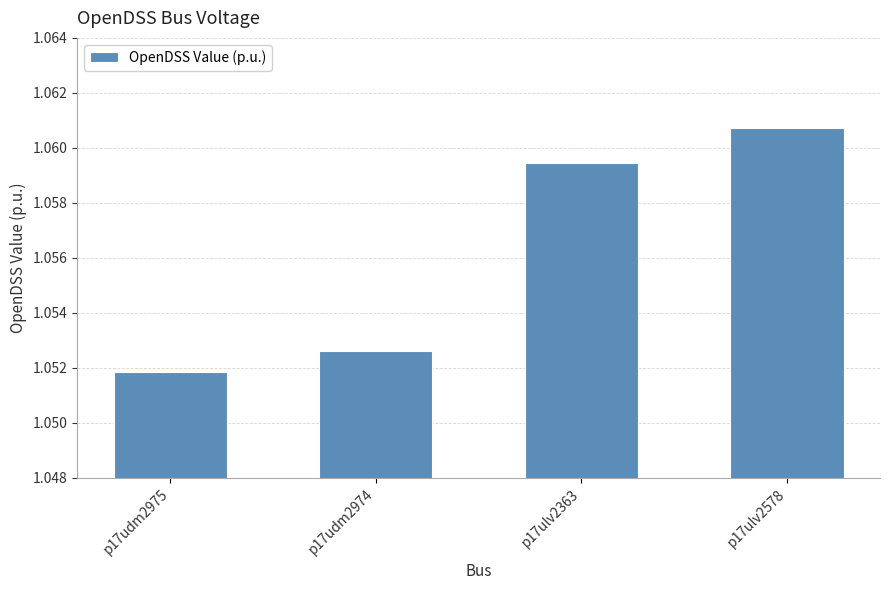

Approximately how many times larger is the value at p17ulv2578 compared to p17ulv2363?

1.0